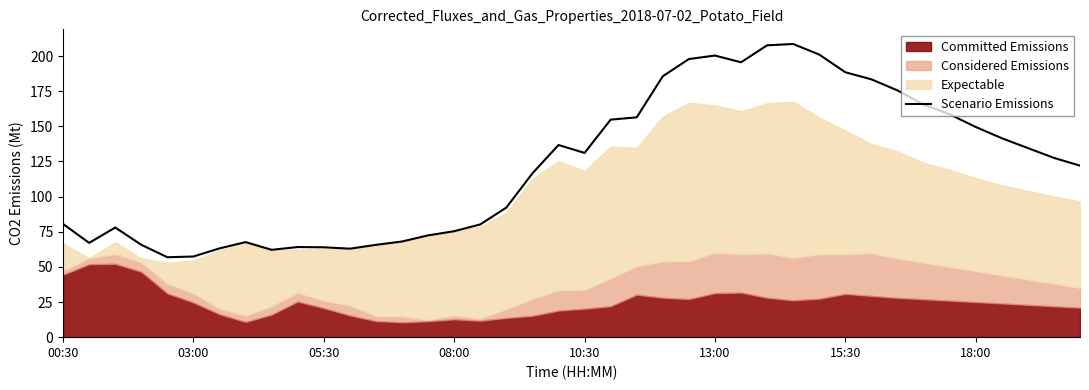

Reading left to right, list all the values displayed in this chart.

80.5	67.1	78.0	65.7	56.9	57.4	63.2	67.6	62.1	64.1	63.9	63.0	65.7	68.1	72.4	75.4	80.2	92.2	116.5	136.7	131.1	154.8	156.4	185.6	197.9	200.4	195.6	207.6	208.6	201.0	188.5	183.4	175.5	165.5	158.5	149.5	141.5	134.5	127.5	122.0